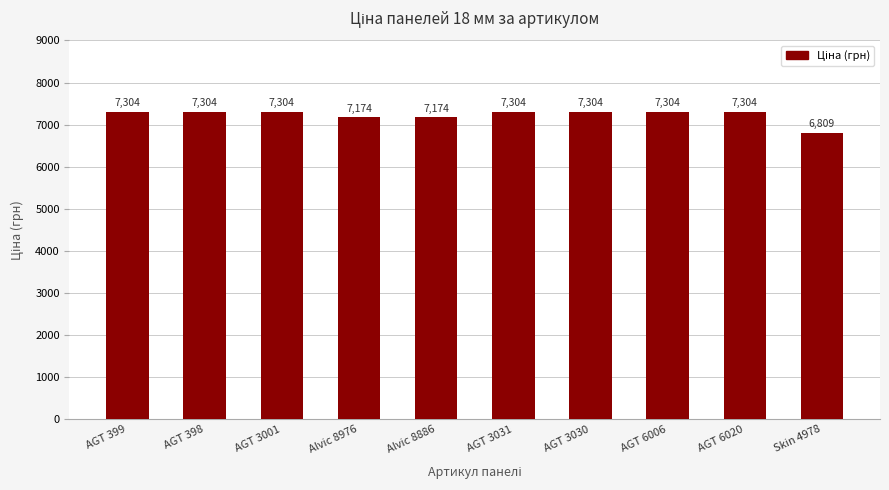

What is the ratio of the value at AGT 3031 to the value at Alvic 8976?

1.0